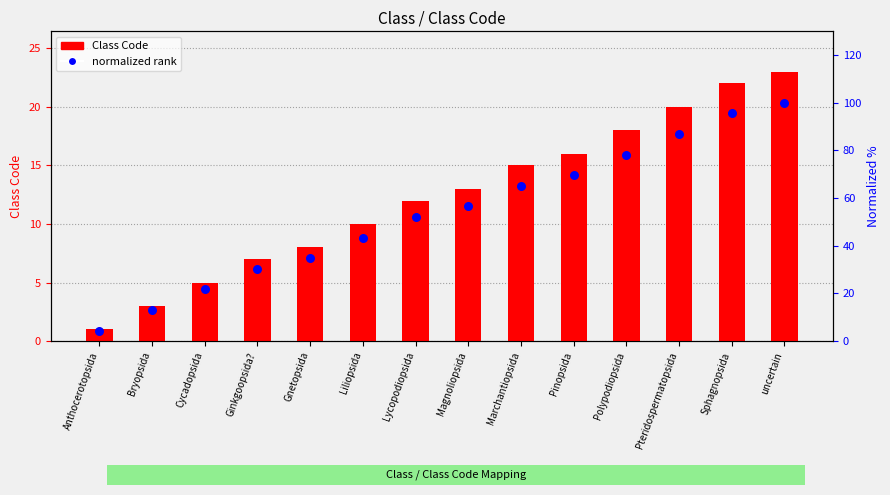

Which series has the largest Y range (max minus min)?

normalized rank